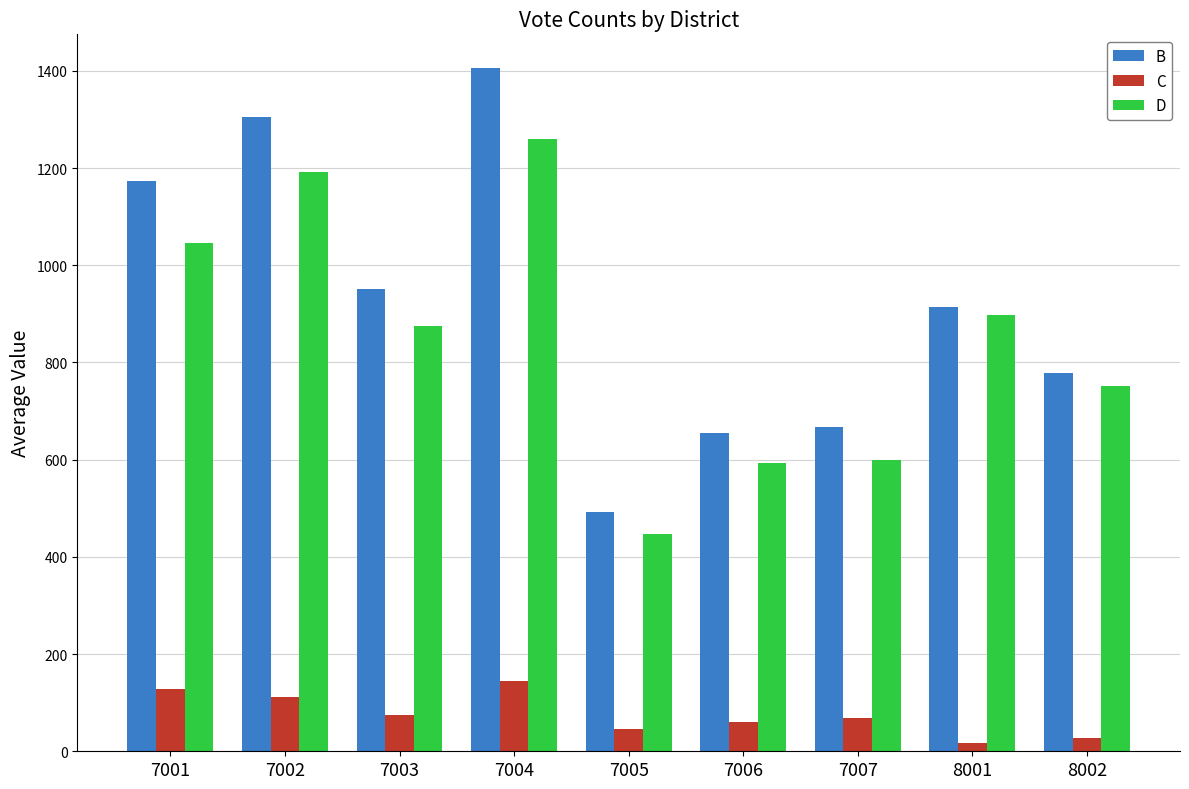

What is the difference between the maximum and minimum values in the D series?

813